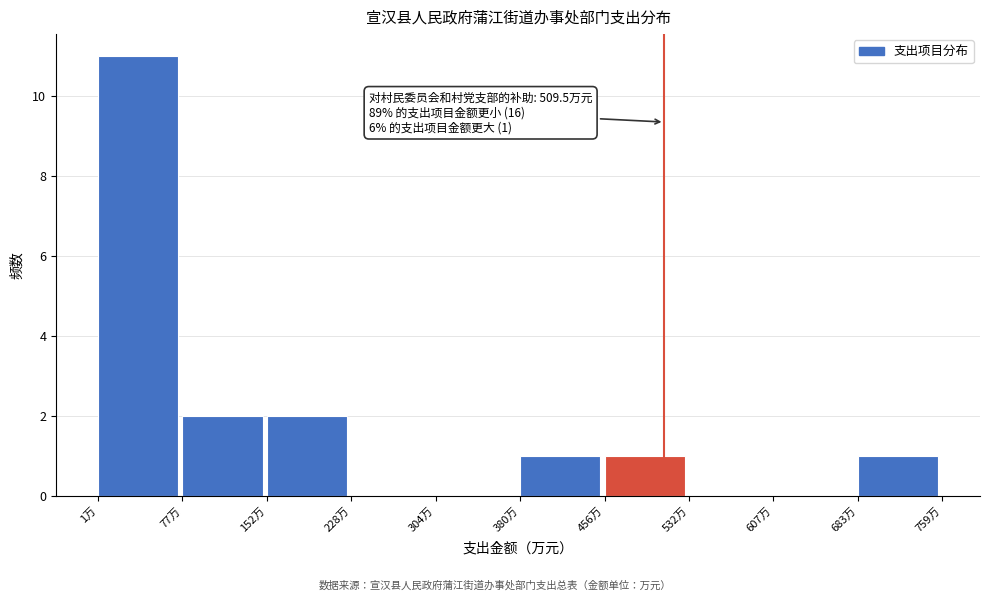

Over which range of the x-axis is the bar tallest?

0 to 80